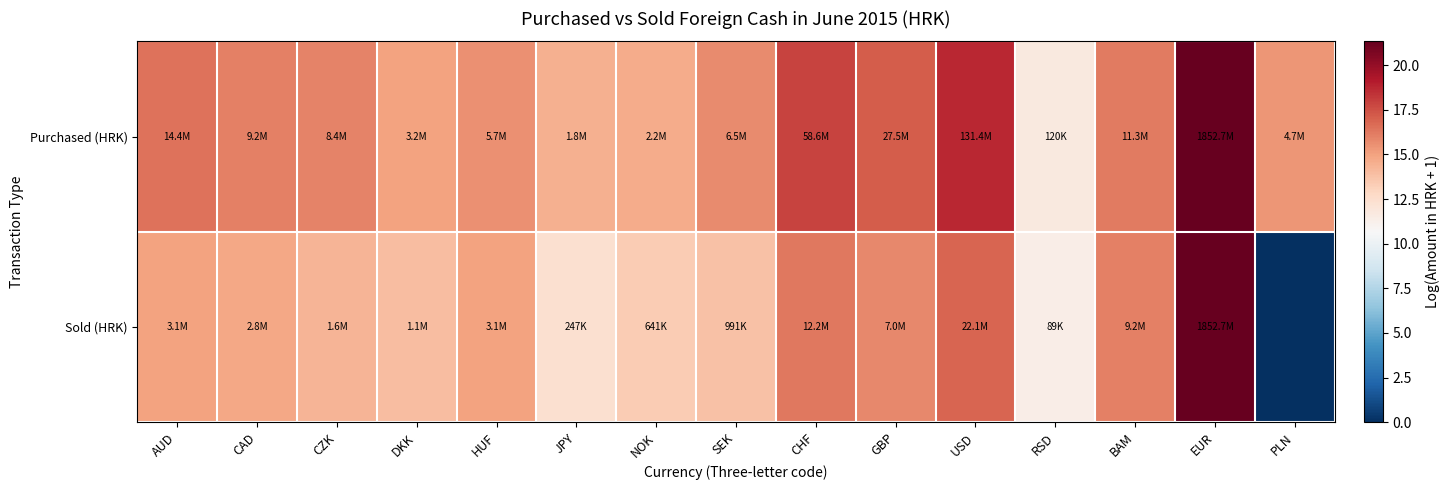

At which category is the sum across all series the highest?

EUR